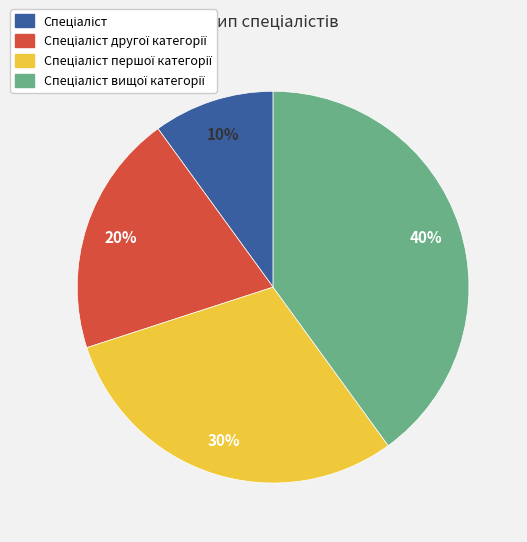

To the nearest percent, what is the difference between the largest and smallest slice percentages?

30%